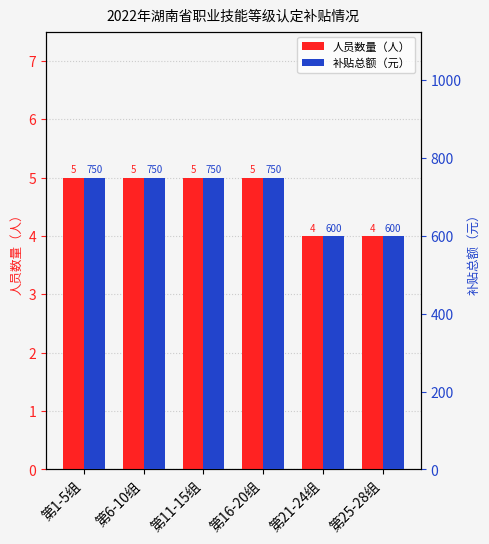

At which category does the chart reach its peak across all series?

第1-5组